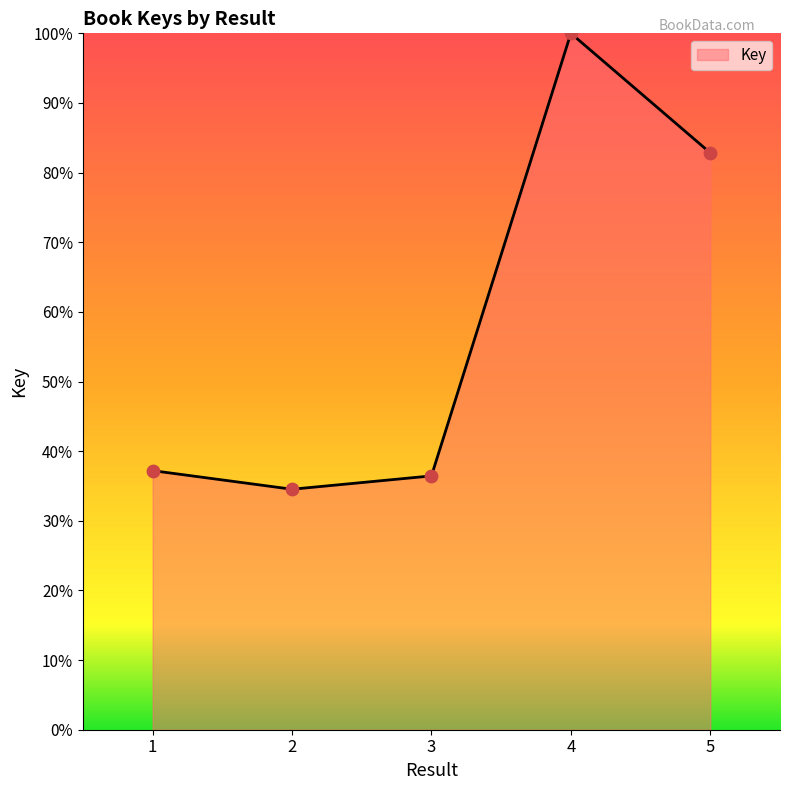

What is the ratio of the value at 1 to the value at 3?

1.0